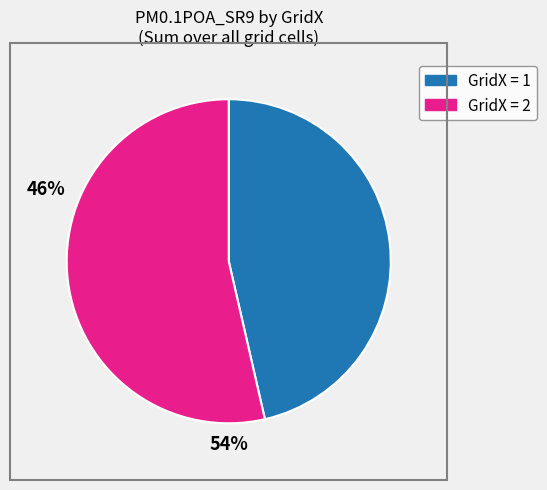

Is there a majority slice in this chart?

Yes